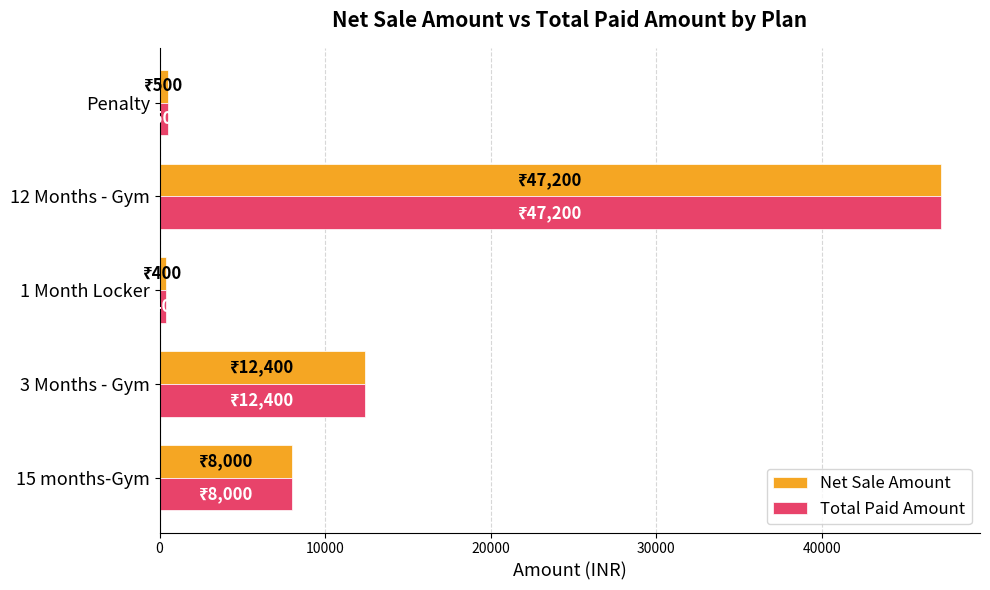

Is the value of Net Sale Amount at 12 Months - Gym greater than the value of Total Paid Amount at 15 months-Gym?

Yes